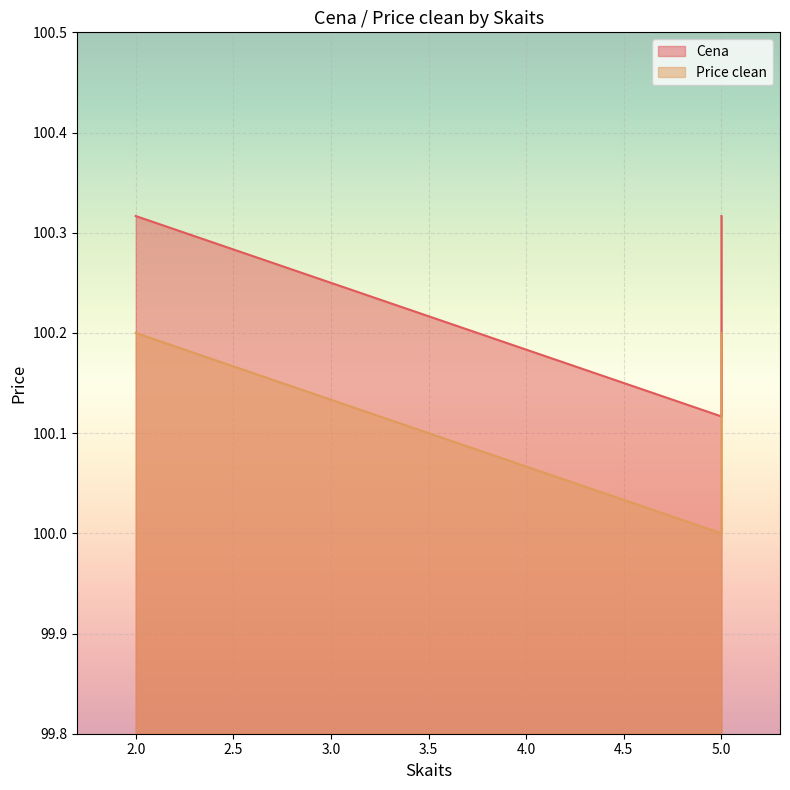

True or false: Price clean and Cena intersect in this chart.

False